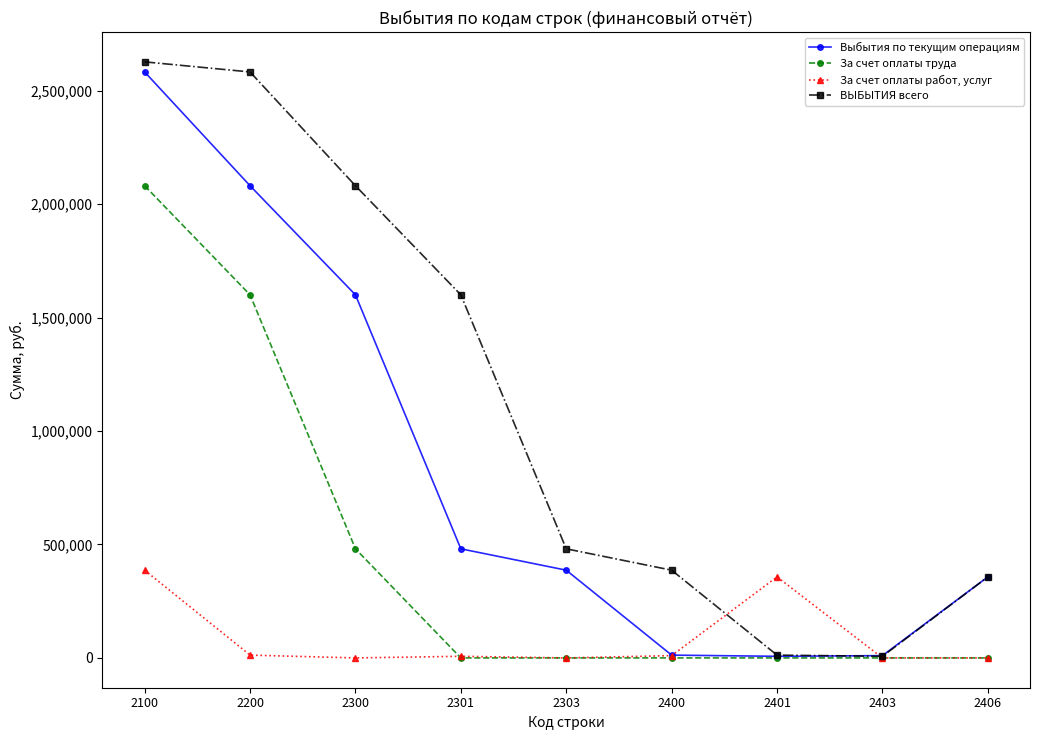

Rank the series by their maximum value, from highest to lowest.

ВЫБЫТИЯ всего, Выбытия по текущим операциям, За счет оплаты труда, За счет оплаты работ, услуг